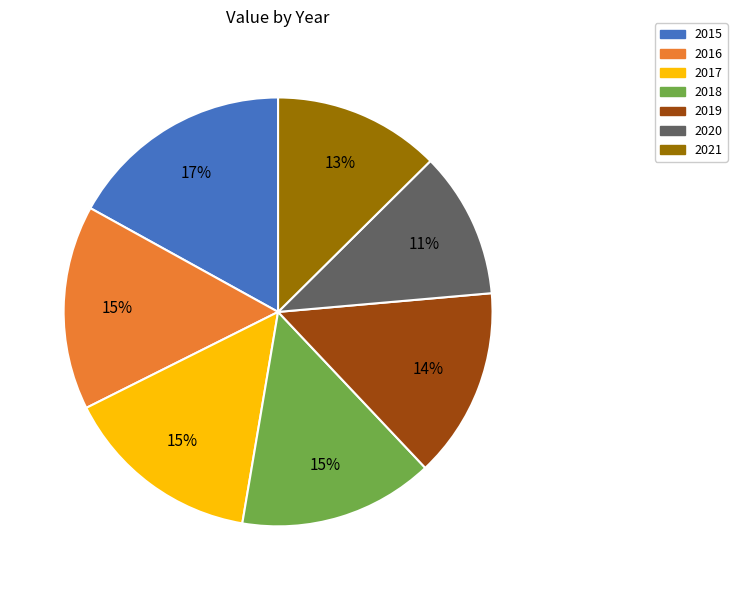

What percentage is the 2015 slice, to the nearest percent?

17%